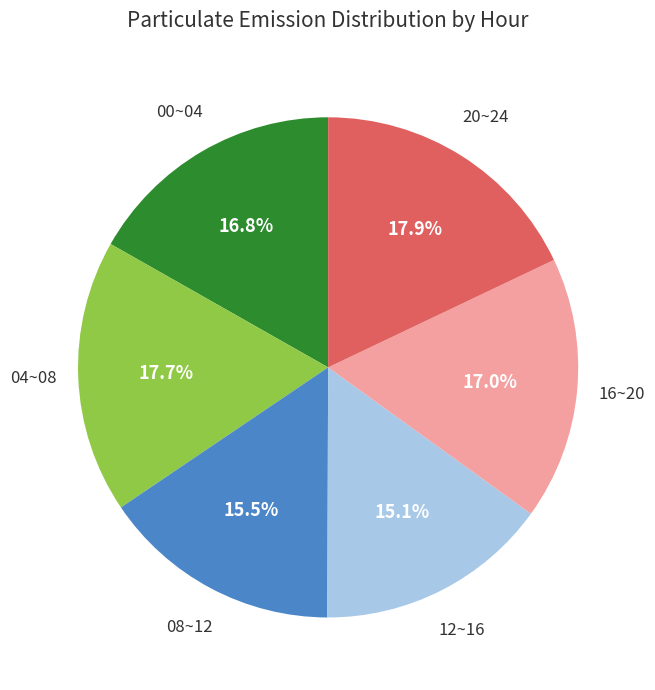

Does any single category account for the majority?

No